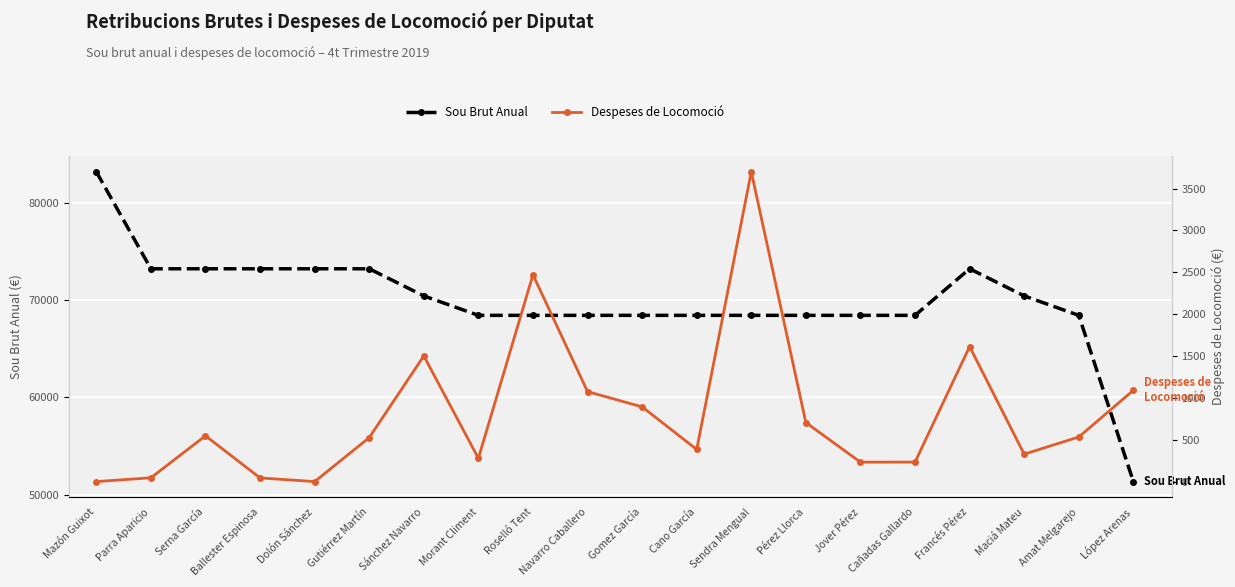

What is the difference between the Sou Brut Anual values at Navarro Caballero and Parra Aparicio?

4792.8